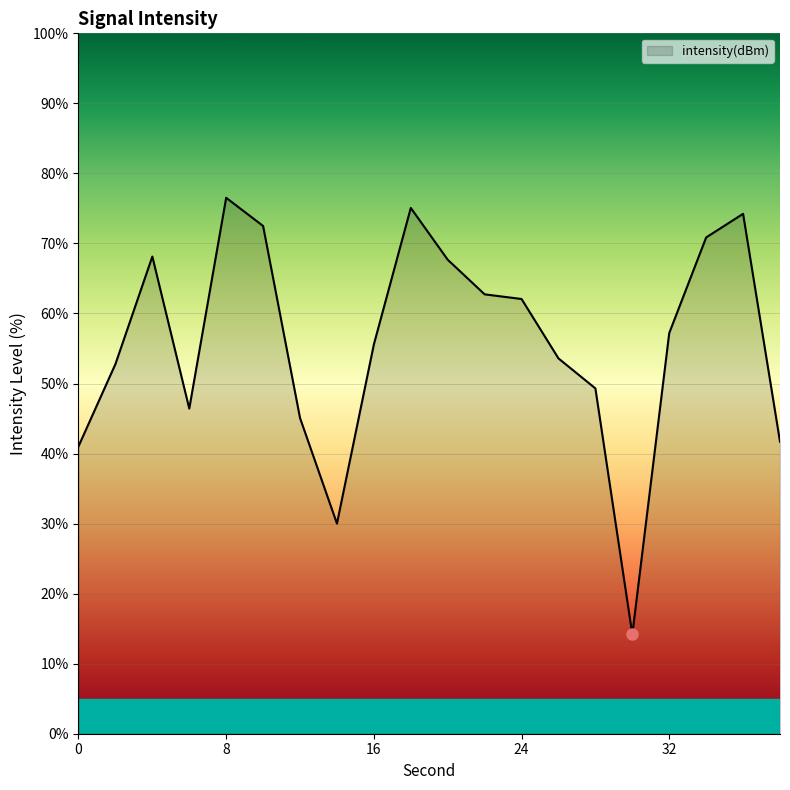

What is the difference between the maximum and minimum values?

62.3